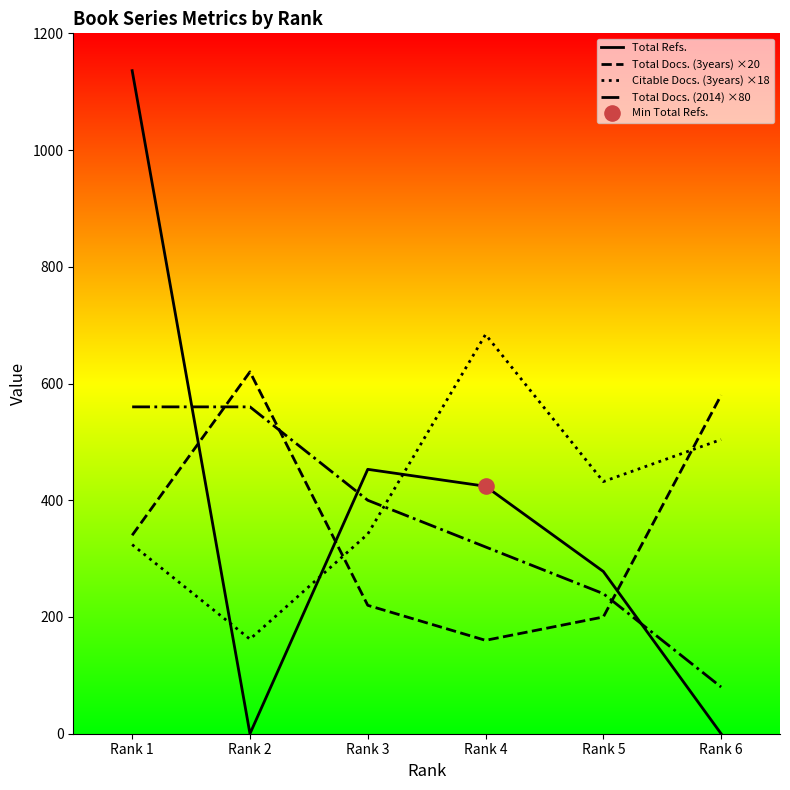

Is the value of Total Docs. (3years) ×20 at Rank 1 greater than the value of Total Refs. at Rank 4?

No